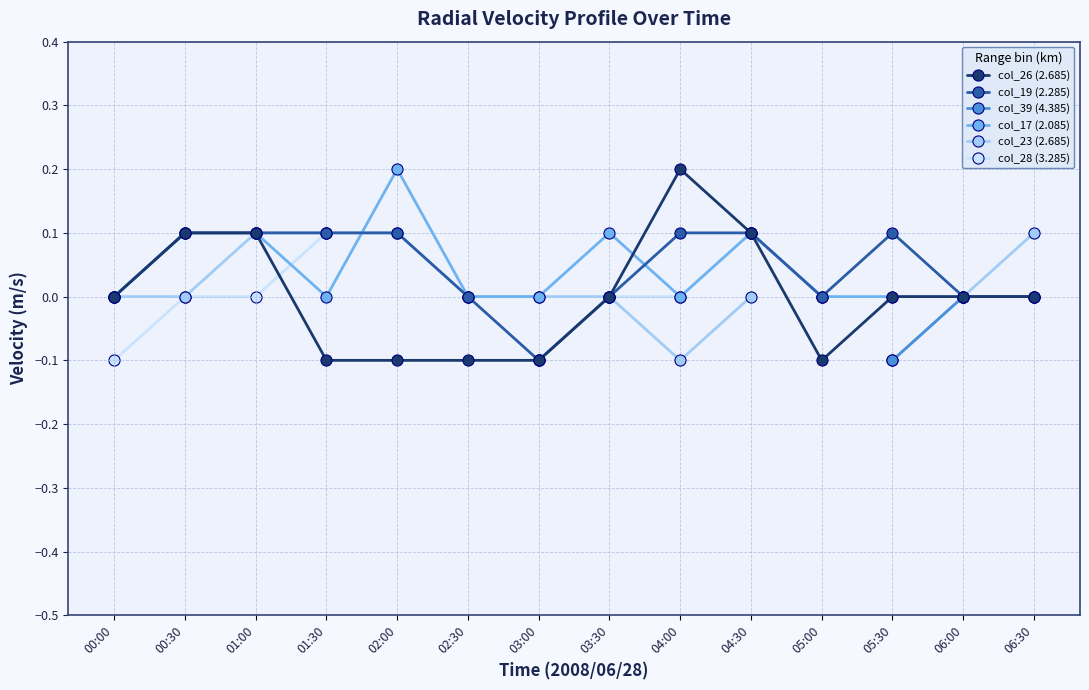

What is the spread (max minus min) of values at 00:00?

0.1